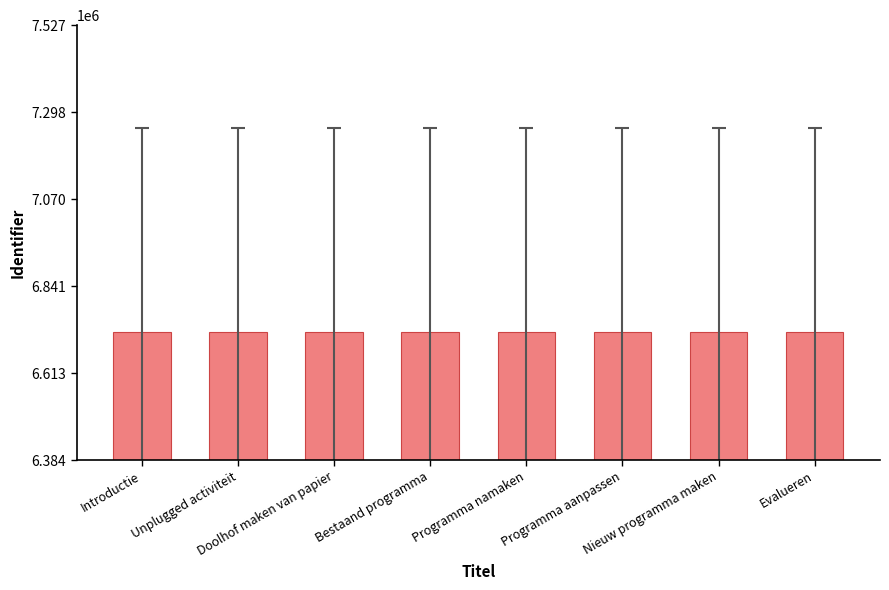

What is the average value?

6720290